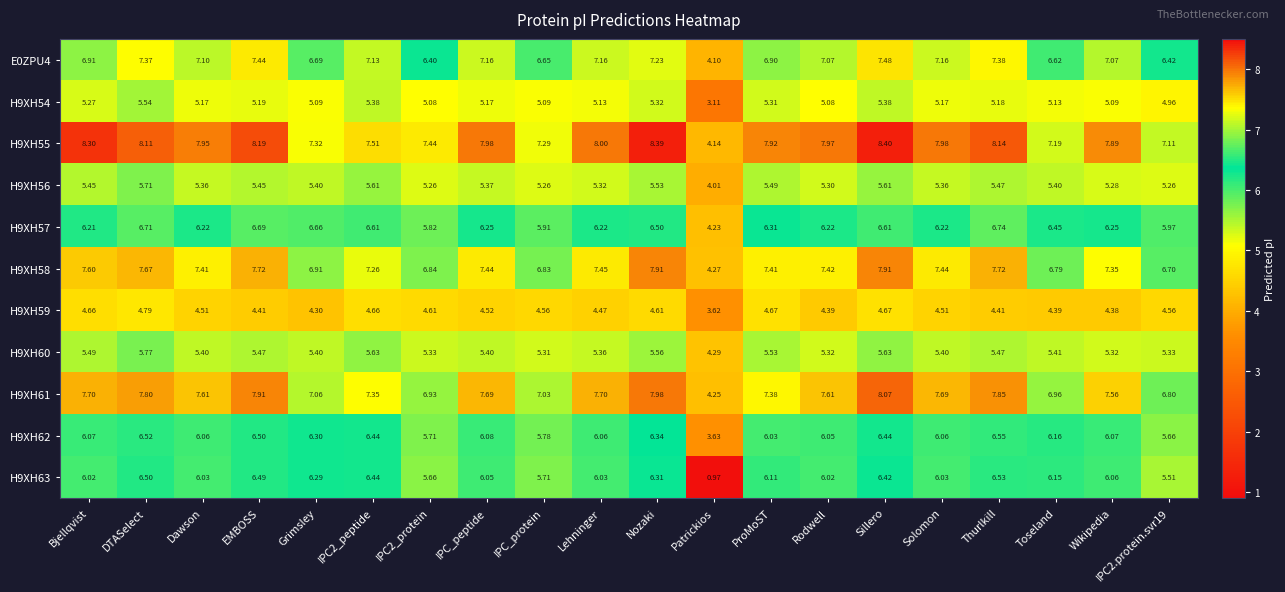

Which label corresponds to the smallest value in the chart?

Patrickios